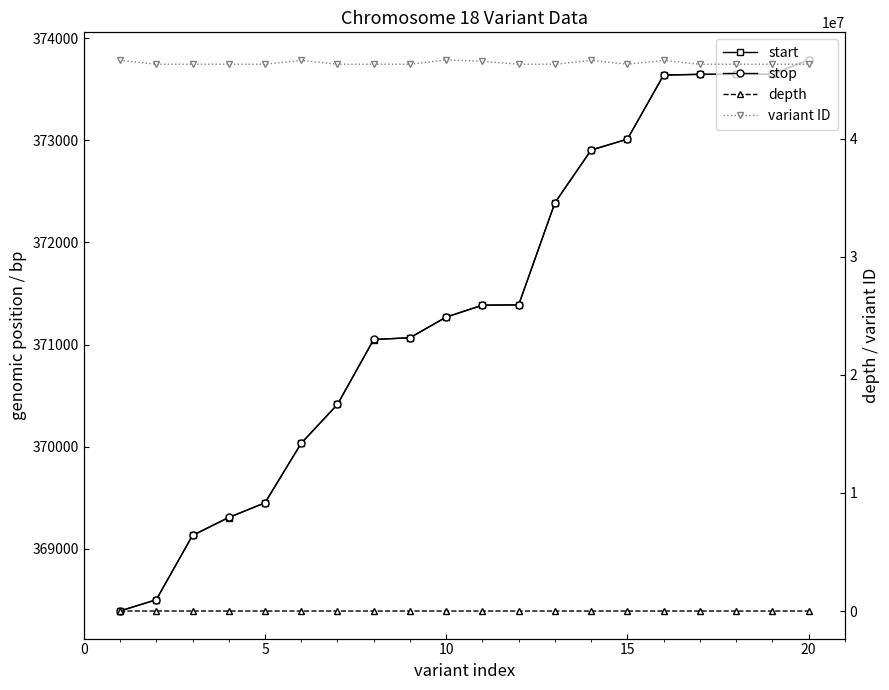

True or false: start and stop intersect in this chart.

False